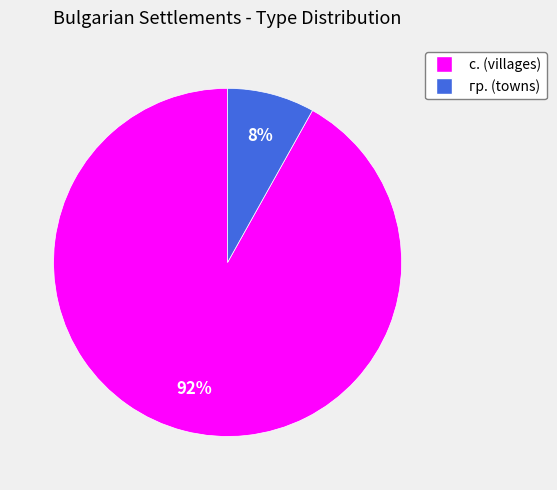

Is it true that гр. is 34% of the pie?

False